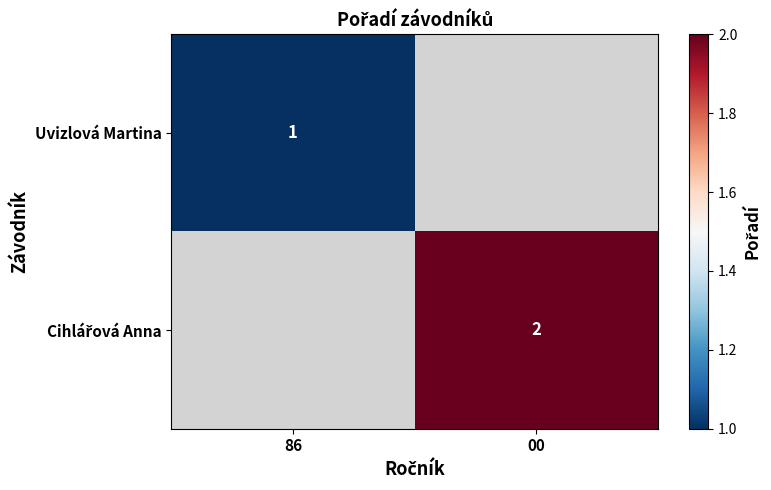

Which category has the lowest value in the Uvizlová Martina series?

86